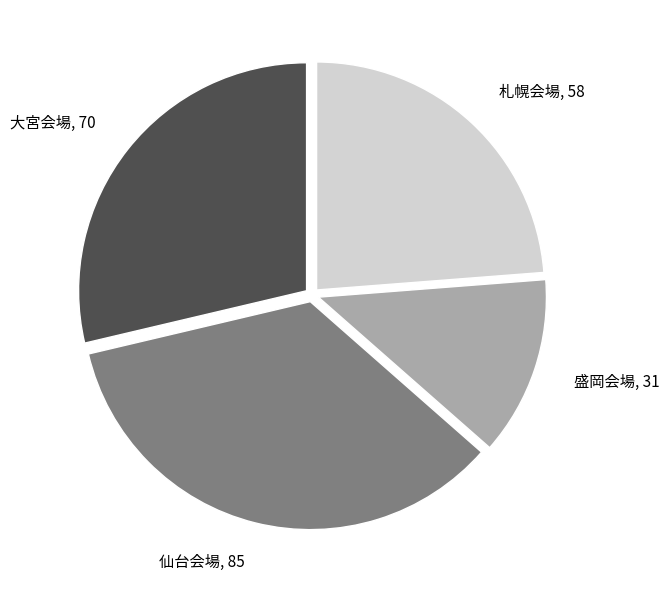

Which category has the smallest portion of the pie?

盛岡会場